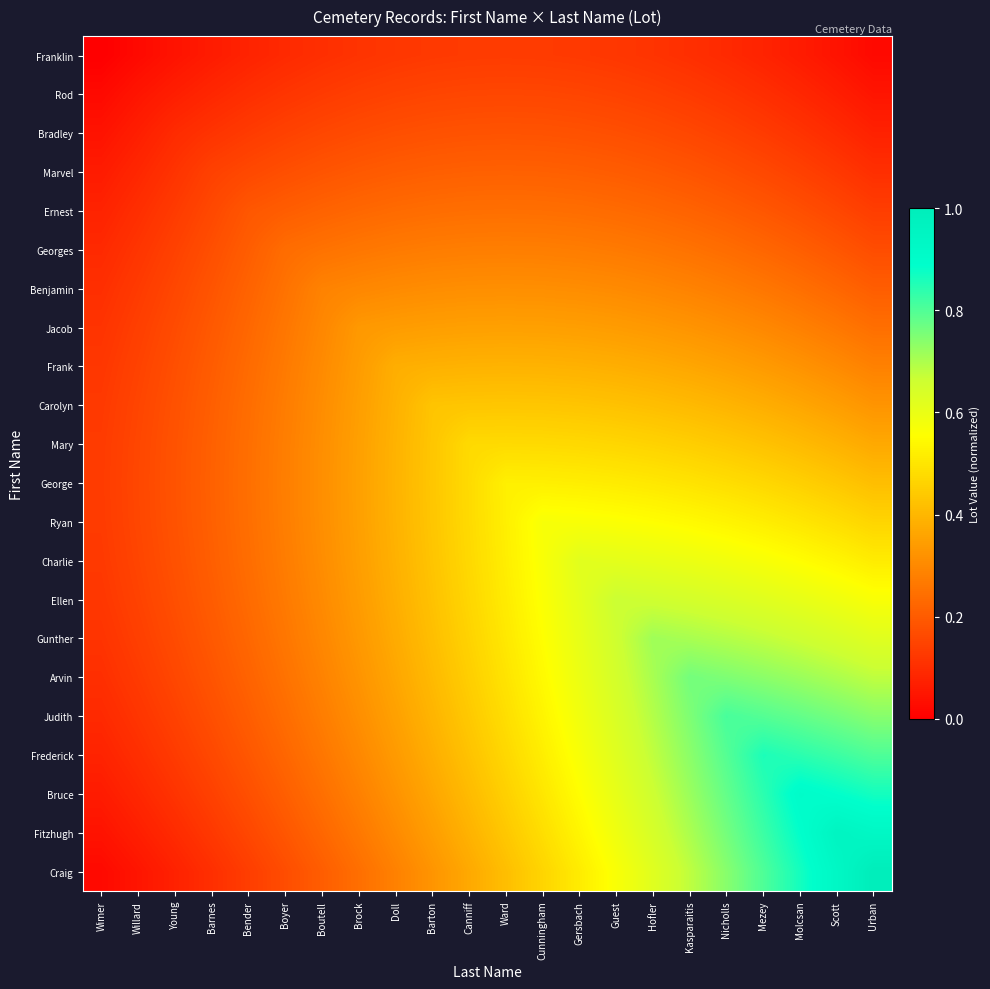

What is the greatest value displayed?

1.0